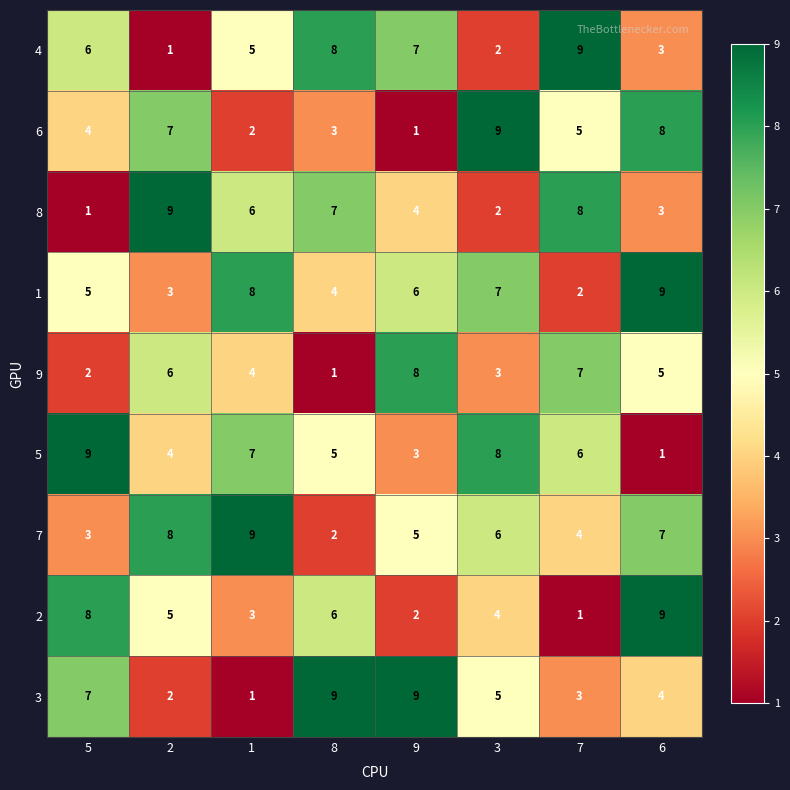

Rank the series at 9 from highest to lowest value.

3, 9, 4, 1, 7, 8, 5, 2, 6